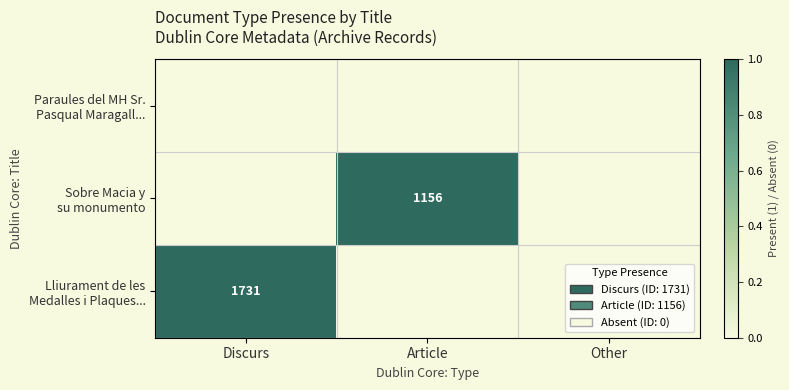

List the series in order of their peak value, lowest first.

Paraules del MH Sr. Pasqual Maragall..., Sobre Macia y su monumento, Lliurament de les Medalles i Plaques...